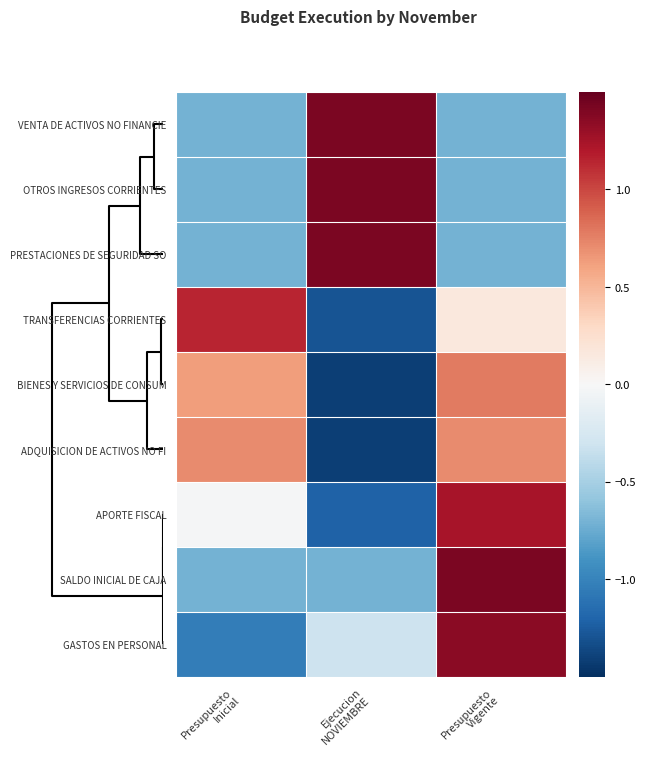

Reading left to right, what are all the values shown in this chart?

VENTA DE ACTIVOS NO FINANCIE: Presupuesto
Inicial=-0.7	Ejecucion
NOVIEMBRE=1.4	Presupuesto
Vigente=-0.7
OTROS INGRESOS CORRIENTES: Presupuesto
Inicial=-0.7	Ejecucion
NOVIEMBRE=1.4	Presupuesto
Vigente=-0.7
PRESTACIONES DE SEGURIDAD SO: Presupuesto
Inicial=-0.7	Ejecucion
NOVIEMBRE=1.4	Presupuesto
Vigente=-0.7
TRANSFERENCIAS CORRIENTES: Presupuesto
Inicial=1.1	Ejecucion
NOVIEMBRE=-1.3	Presupuesto
Vigente=0.2
BIENES Y SERVICIOS DE CONSUM: Presupuesto
Inicial=0.6	Ejecucion
NOVIEMBRE=-1.4	Presupuesto
Vigente=0.8
ADQUISICION DE ACTIVOS NO FI: Presupuesto
Inicial=0.7	Ejecucion
NOVIEMBRE=-1.4	Presupuesto
Vigente=0.7
APORTE FISCAL: Presupuesto
Inicial=-0.0	Ejecucion
NOVIEMBRE=-1.2	Presupuesto
Vigente=1.2
SALDO INICIAL DE CAJA: Presupuesto
Inicial=-0.7	Ejecucion
NOVIEMBRE=-0.7	Presupuesto
Vigente=1.4
GASTOS EN PERSONAL: Presupuesto
Inicial=-1.0	Ejecucion
NOVIEMBRE=-0.3	Presupuesto
Vigente=1.3